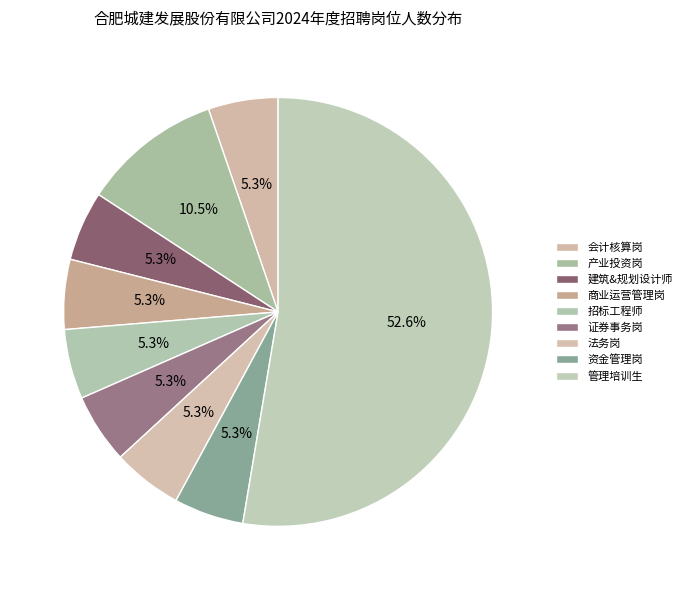

Which category has the smallest portion of the pie?

会计核算岗